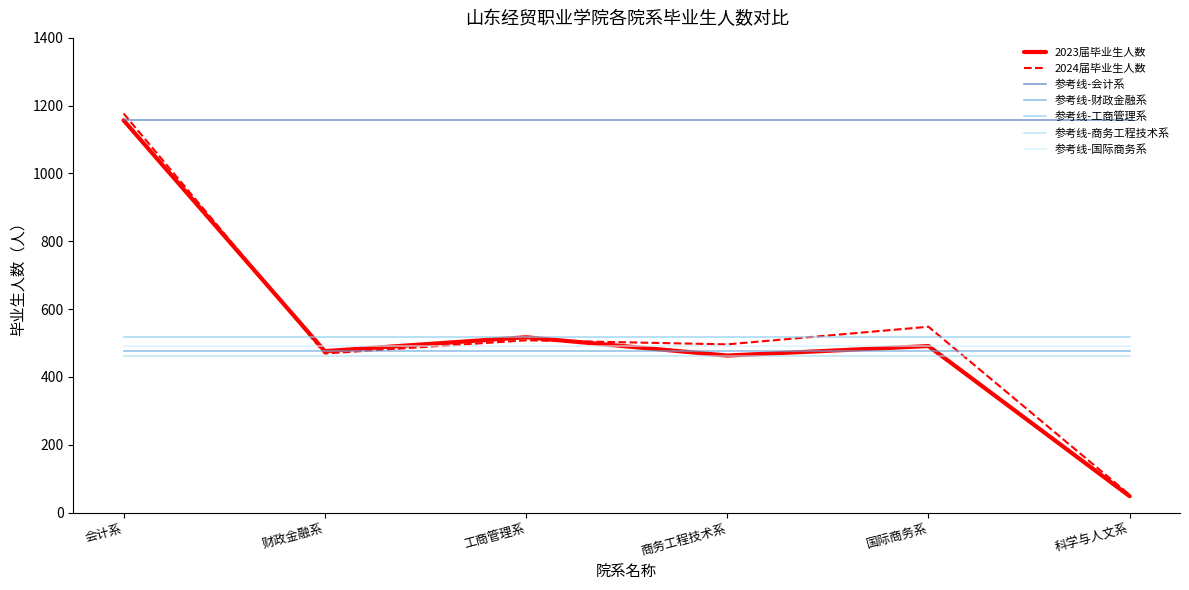

How many lines are shown in the chart?

7